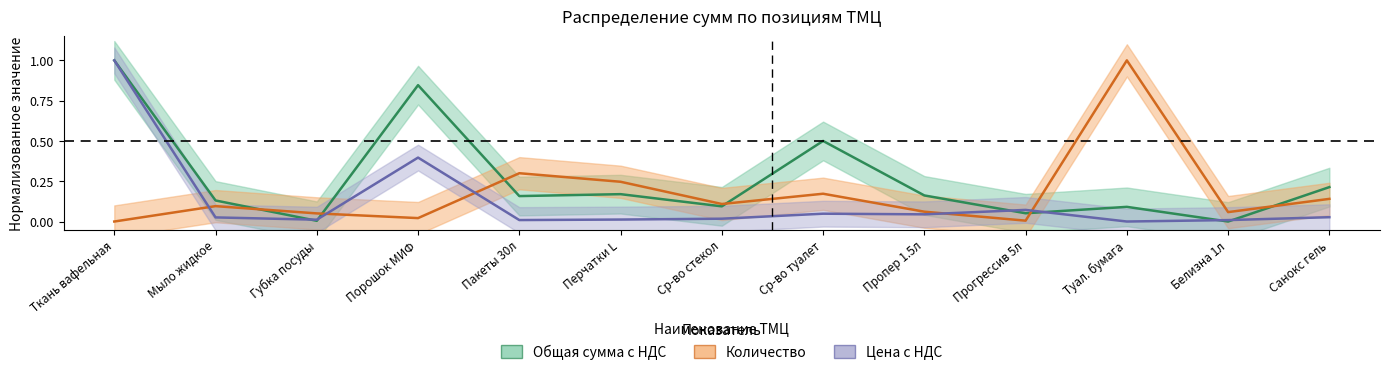

What is the difference between the highest and lowest values at Пакеты 30л?

0.3